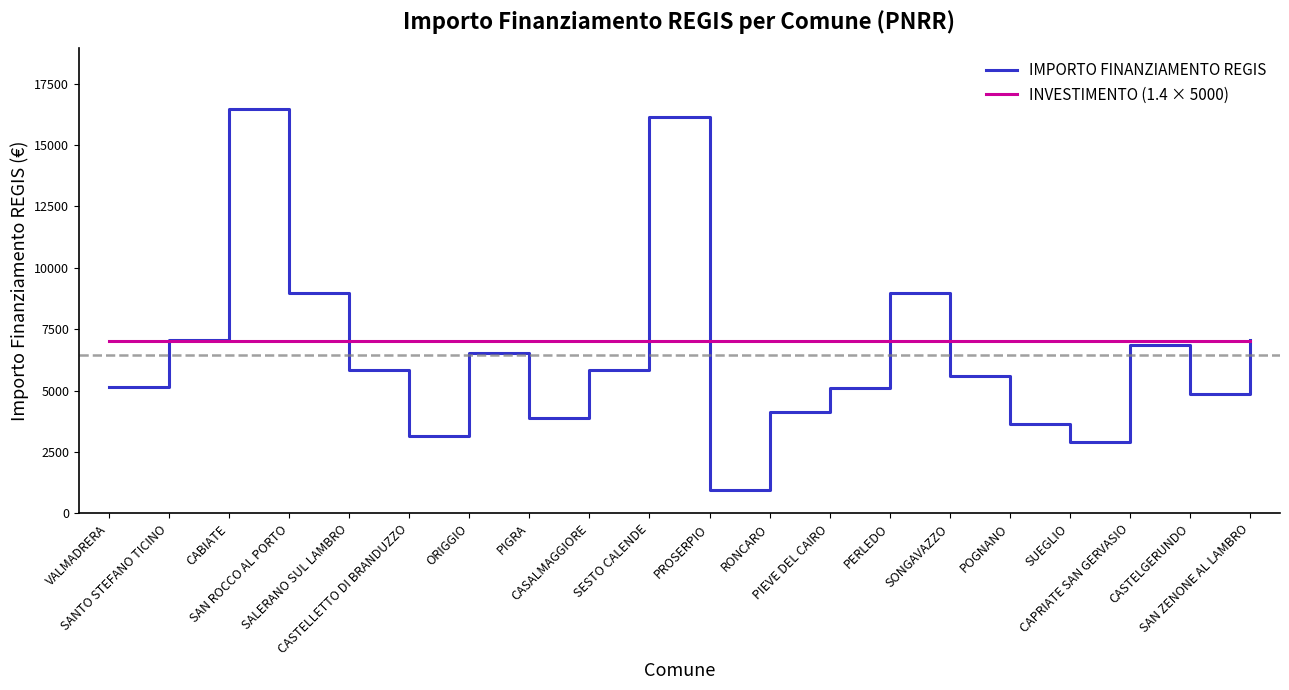

Which series has the largest range (max minus min)?

IMPORTO FINANZIAMENTO REGIS